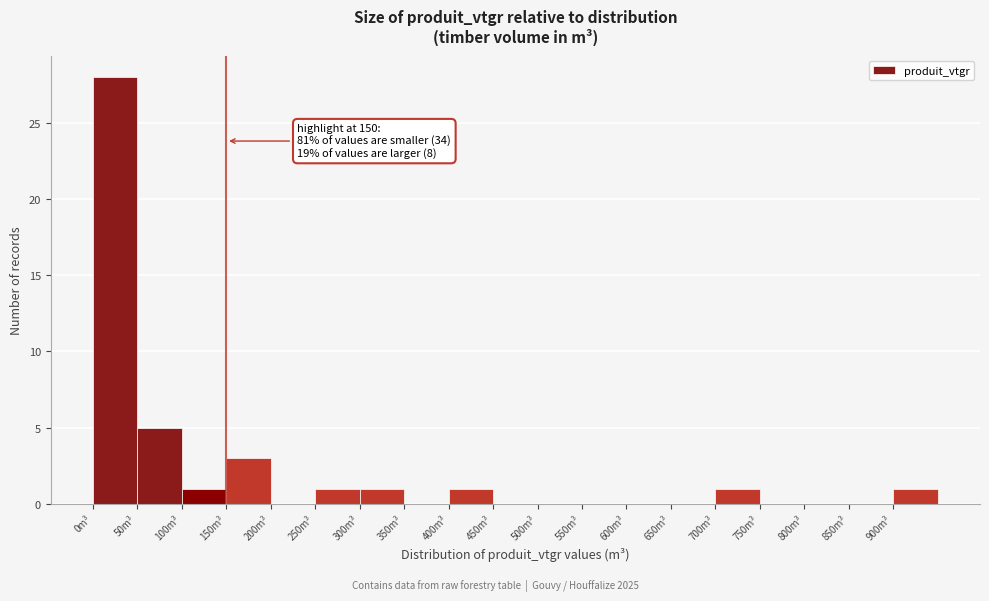

Which range on the x-axis has the tallest bar?

0 to 50